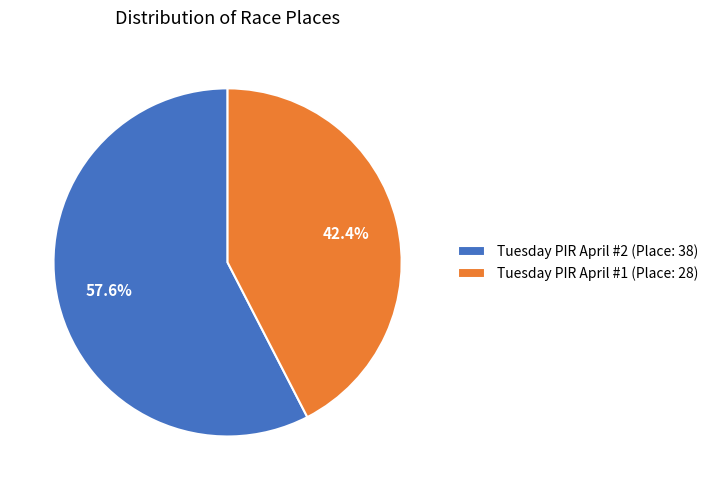

To the nearest percent, what is the average slice percentage?

50%